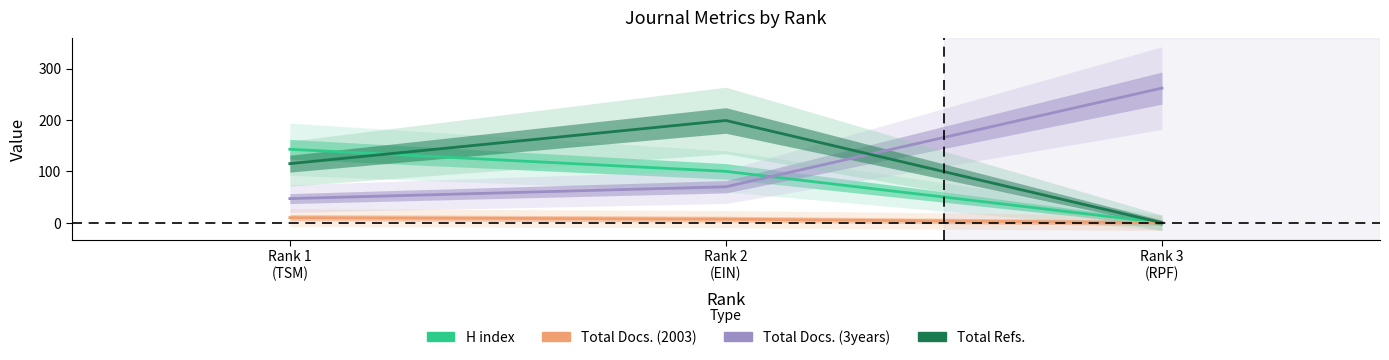

What is the value of the H index point at the 1st from the left?

143